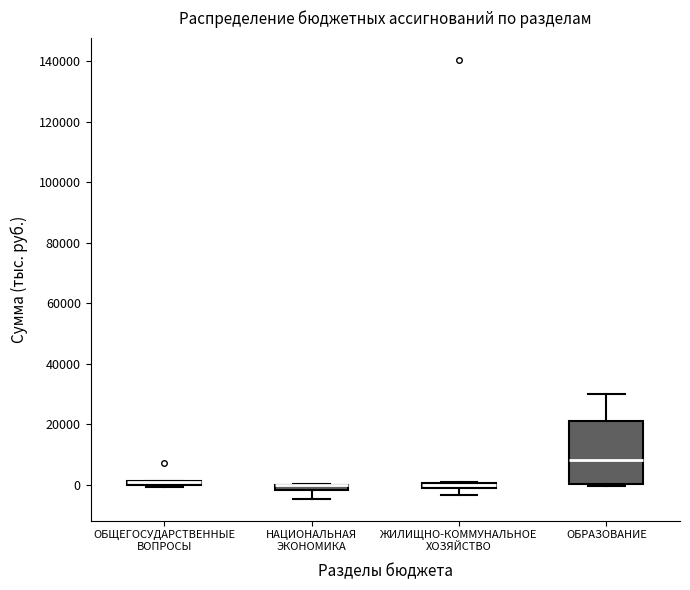

Where is the upper edge of the box for ЖИЛИЩНО-КОММУНАЛЬНОЕ ХОЗЯЙСТВО on the y-axis? The values are not printed on the chart, so give them approximately, as read against the axis.

0